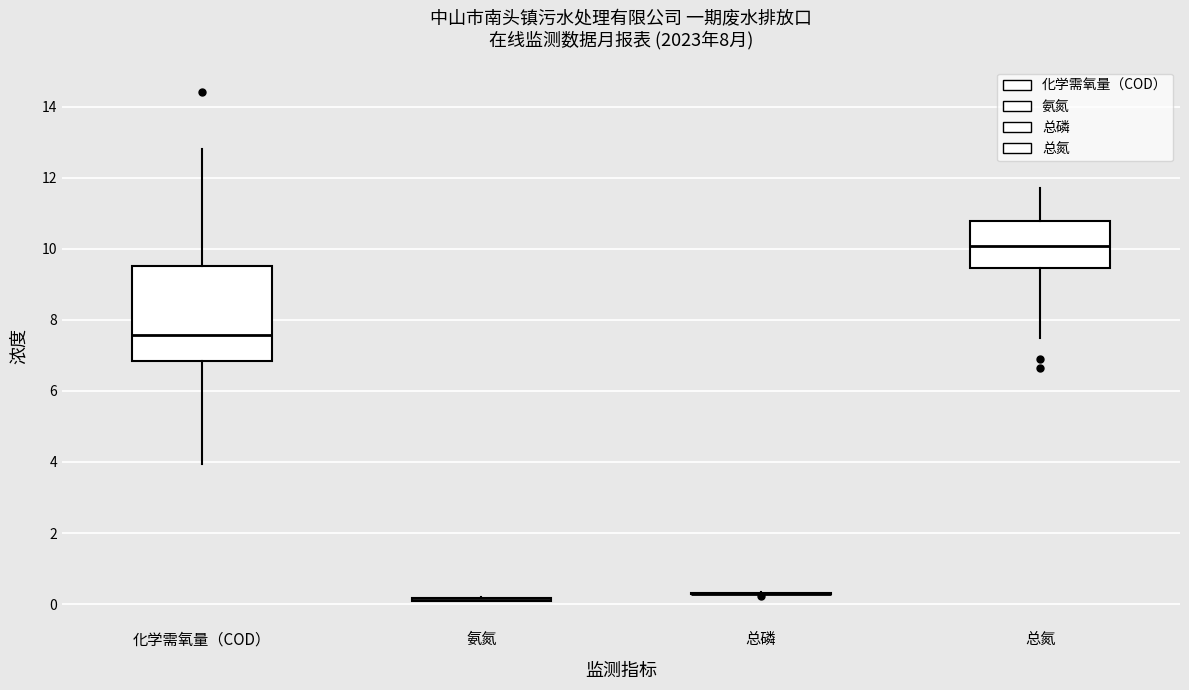

Reading left to right, transcribe this box plot: for each box, give where its median line is, the range the box spans, and where its two whiskers end, as read against the y-axis. The values are not printed on the chart, so give them approximately, as read against the axis.

化学需氧量（COD）: median 7.6, box 6.8 to 9.6, whiskers 4.0 to 12.8
氨氮: box collapsed to a line at 0.2, whiskers 0.0 to 0.2
总磷: box collapsed to a line at 0.2, whiskers 0.2 to 0.4
总氮: median 10.0, box 9.4 to 10.8, whiskers 7.4 to 11.8